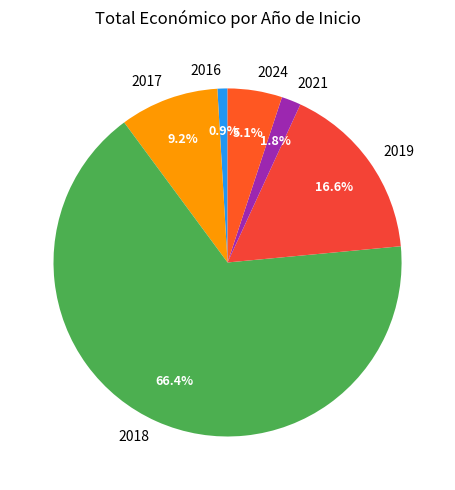

Is there a majority slice in this chart?

Yes